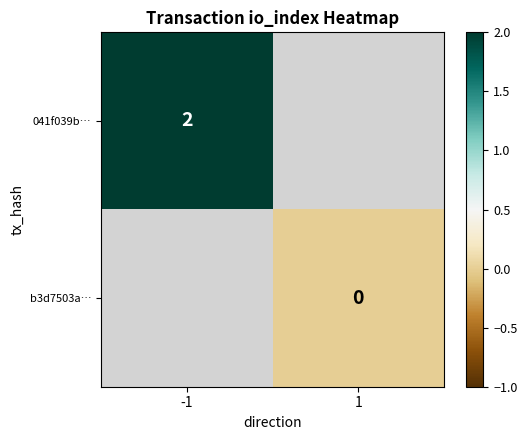

Is the value of b3d7503a… at 1 greater than the value of 041f039b… at -1?

No